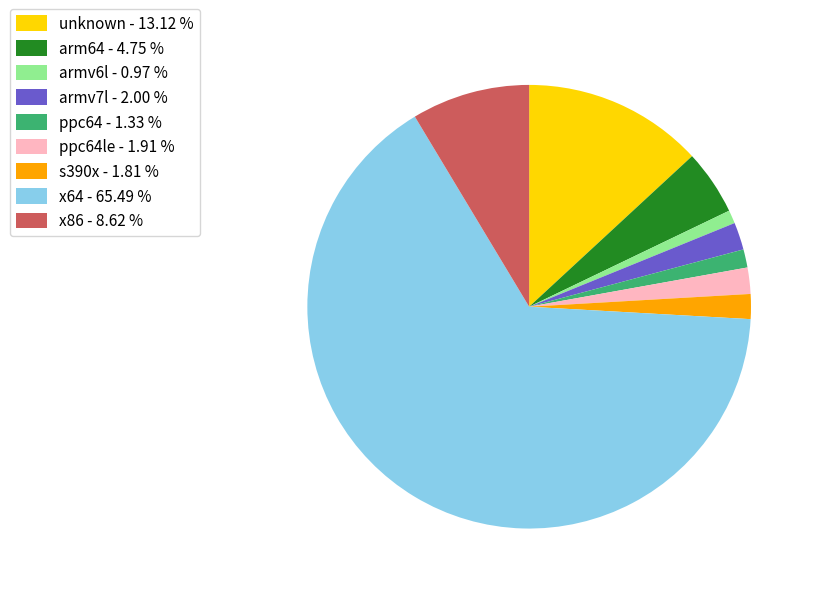

Which category has the biggest portion of the pie?

x64 - 65.49 %